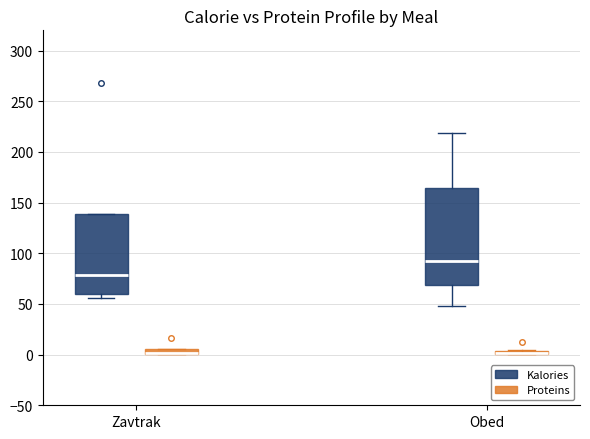

Where is the lower edge of the box for Zavtrak (Proteins) on the y-axis? The values are not printed on the chart, so give them approximately, as read against the axis.

0